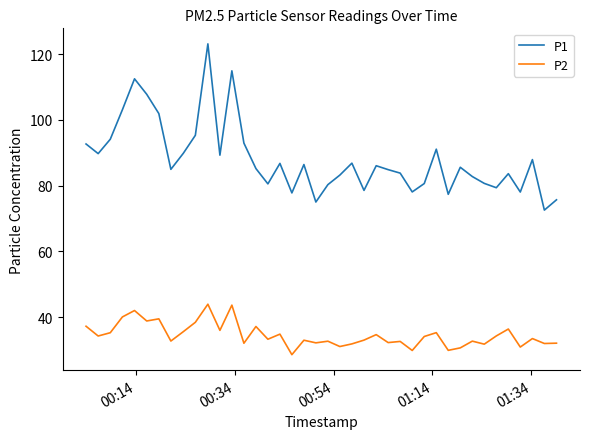

True or false: P2 and P1 intersect in this chart.

False